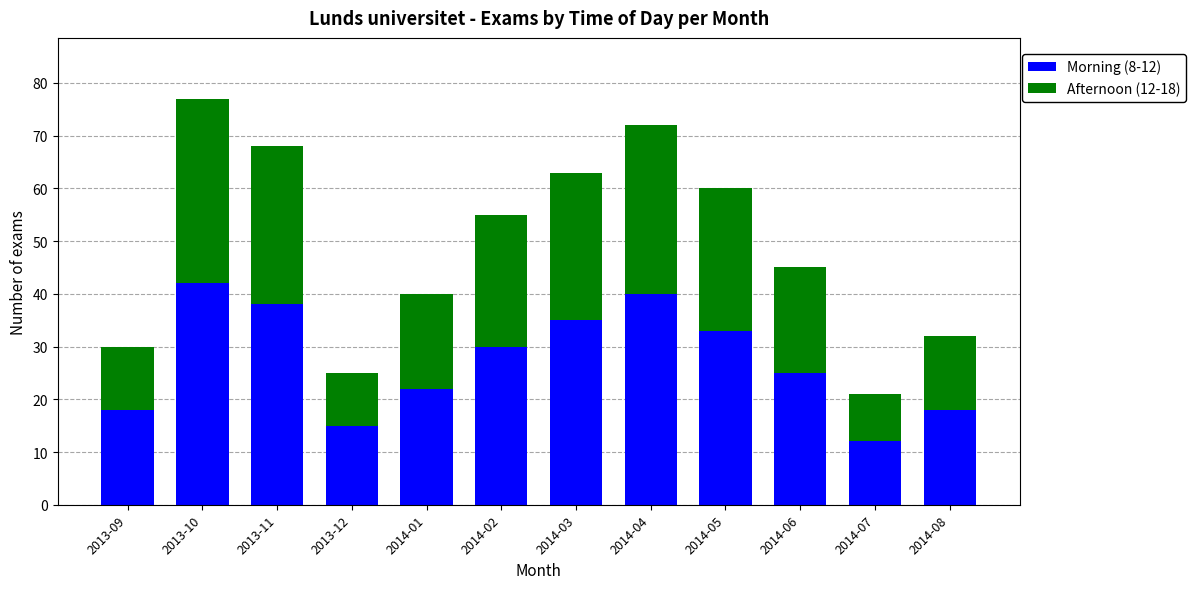

What is the difference between the second highest and second lowest values in the Morning (8-12) series?

25